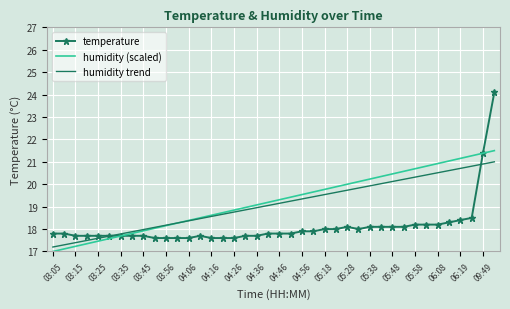

What is the maximum value shown in the chart?

24.1